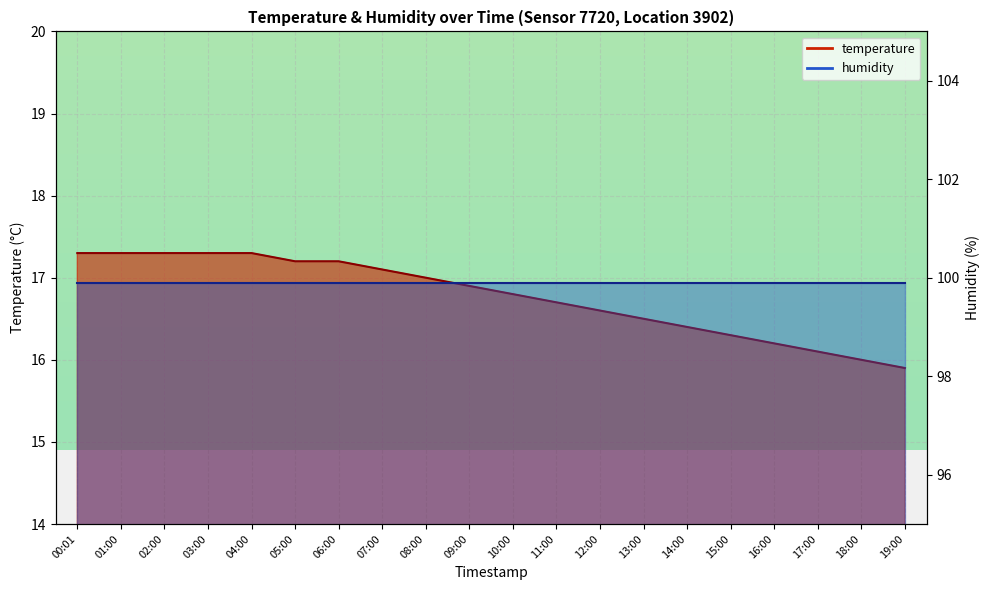

Count the number of categories in the chart.

20